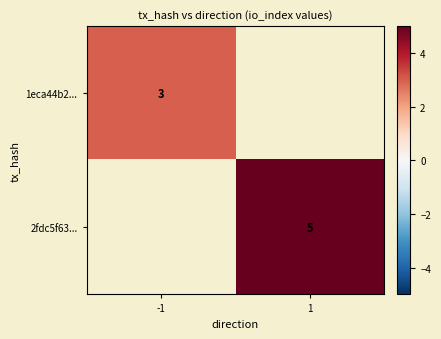

Is it true that 2fdc5f63... equals 5 at 1?

True